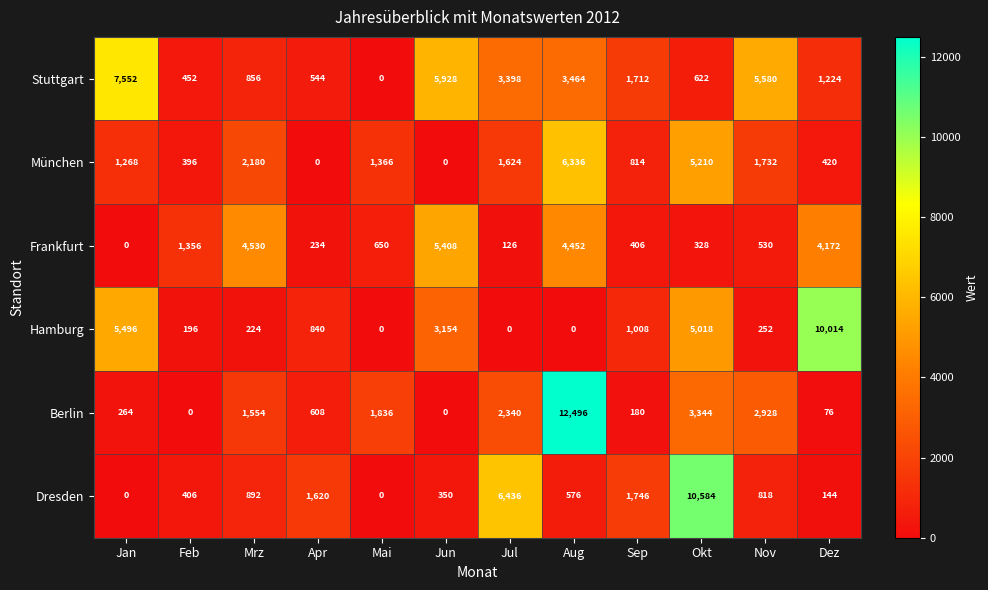

What is the difference between the highest and lowest values at Jul?

6436